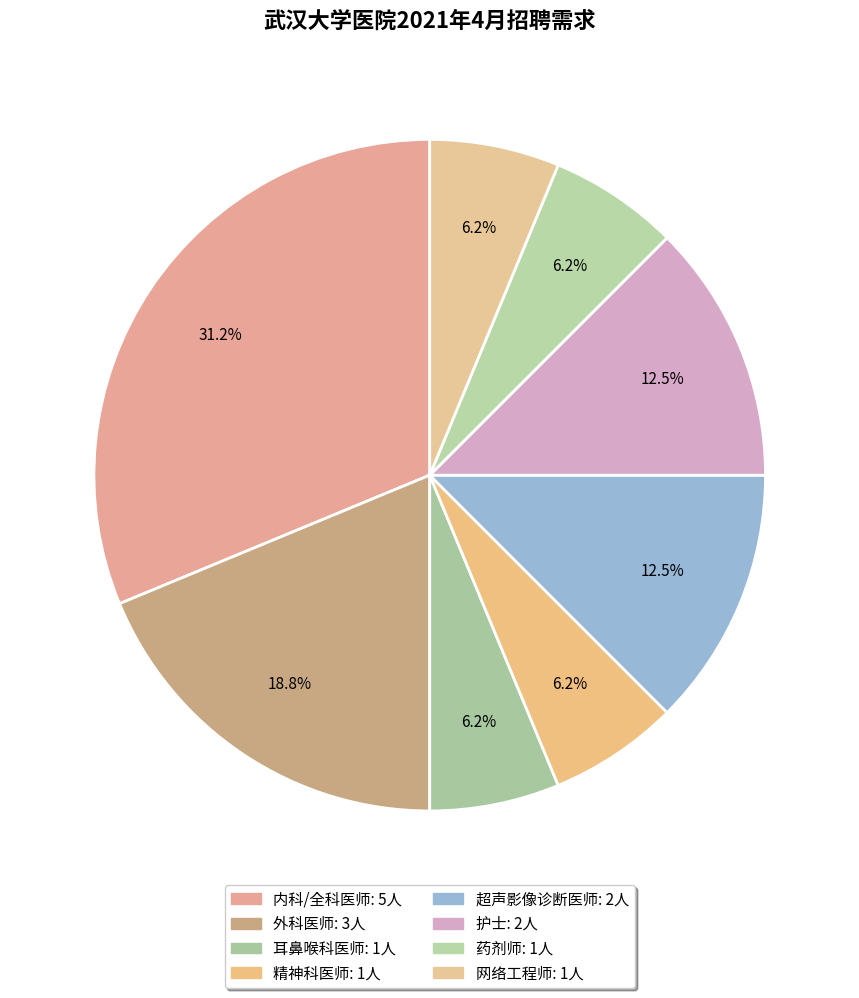

Which category has the biggest portion of the pie?

内科/全科医师